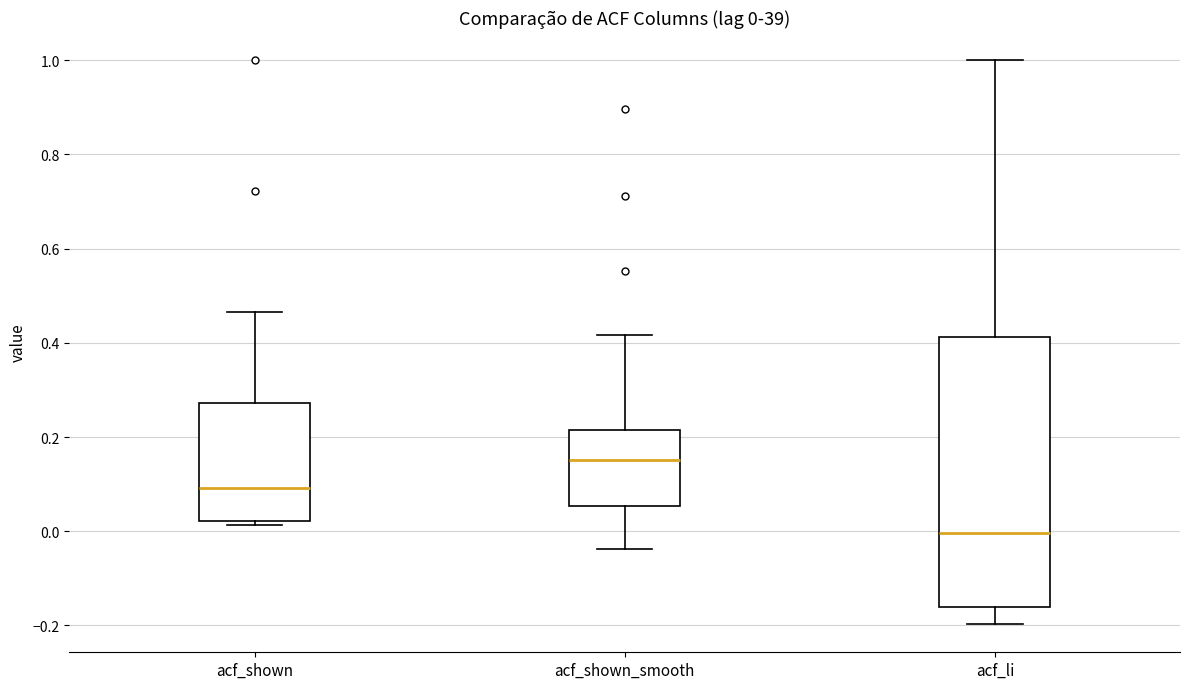

Which box is the tallest, from its lower edge to its upper edge?

acf_li